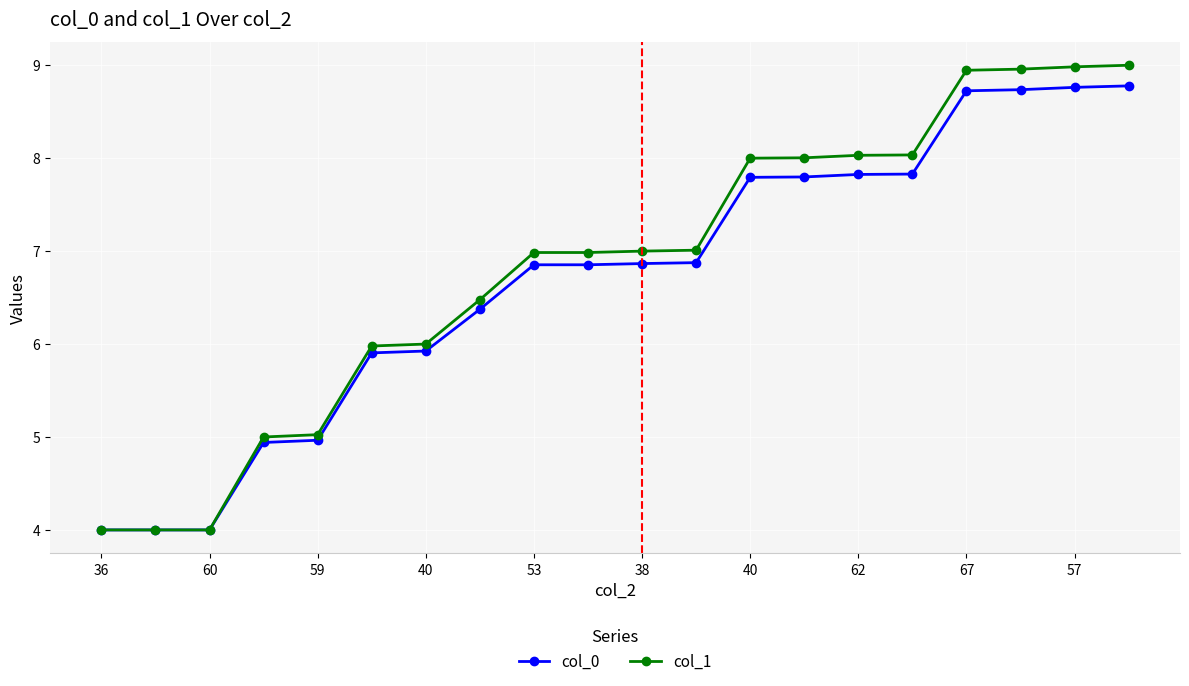

What is the value of the col_1 point at the 9th from the left?

7.0